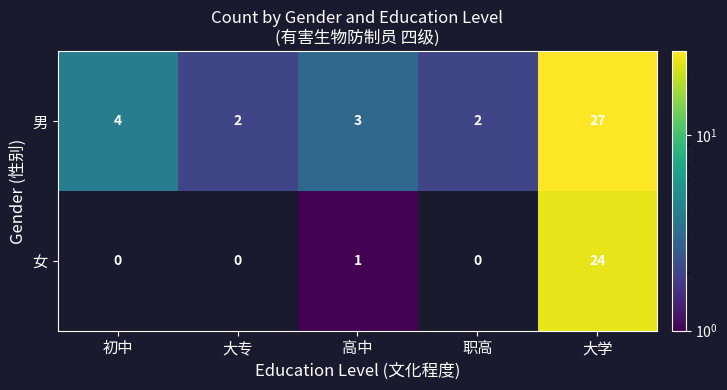

True or false: 男 has a value of 6 at 初中.

False